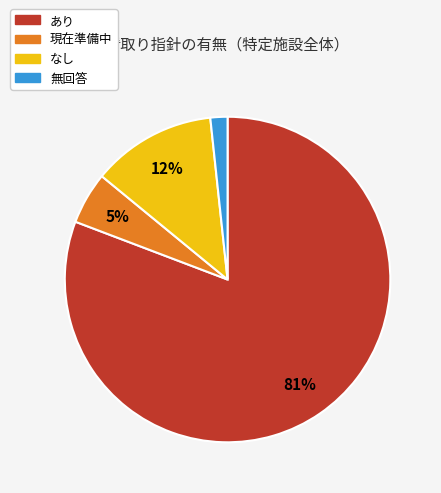

Between あり and なし, which is larger?

あり